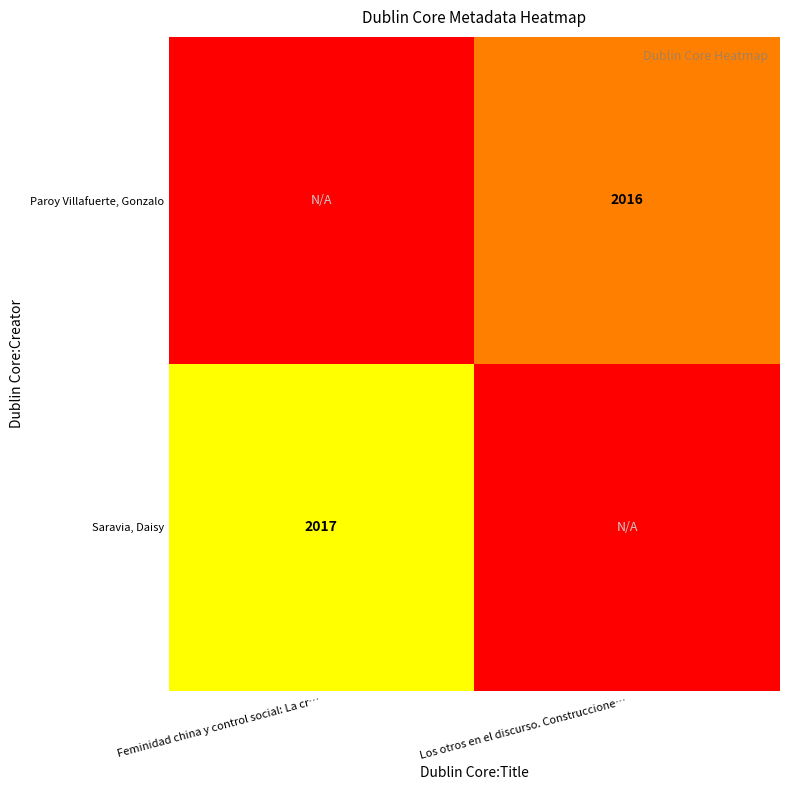

Which label corresponds to the smallest value in the chart?

Los otros en el discurso. Construccione…